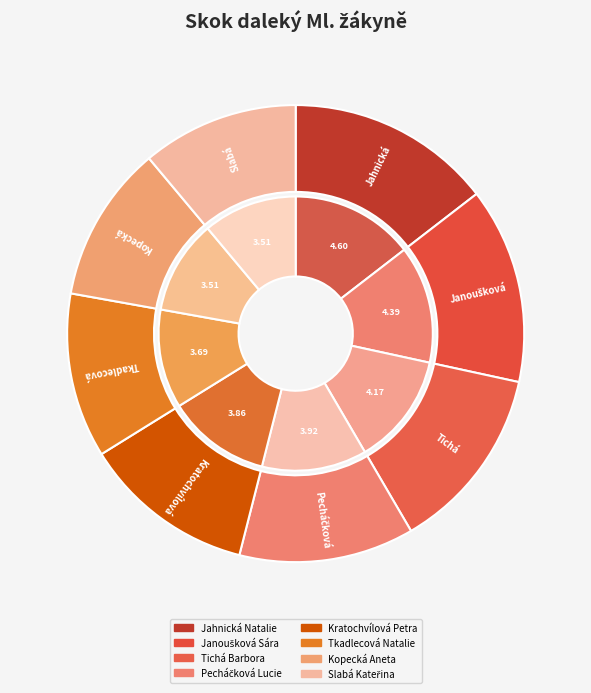

To the nearest percent, what percentage of the pie is Kopecká Aneta?

11%